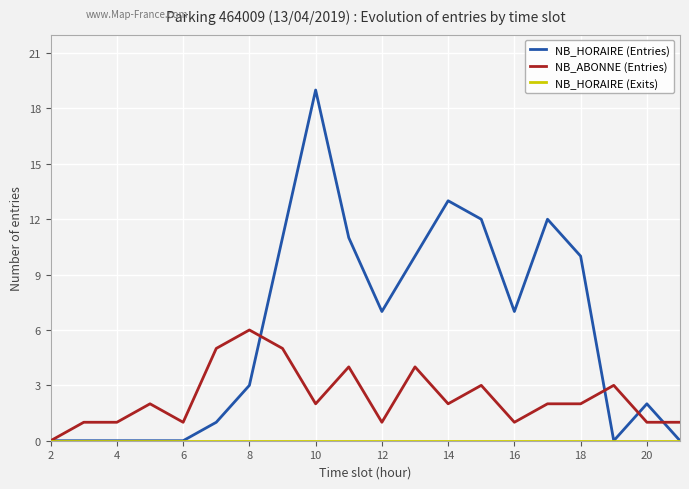

How many values in NB_HORAIRE (Entries) are above zero?

13